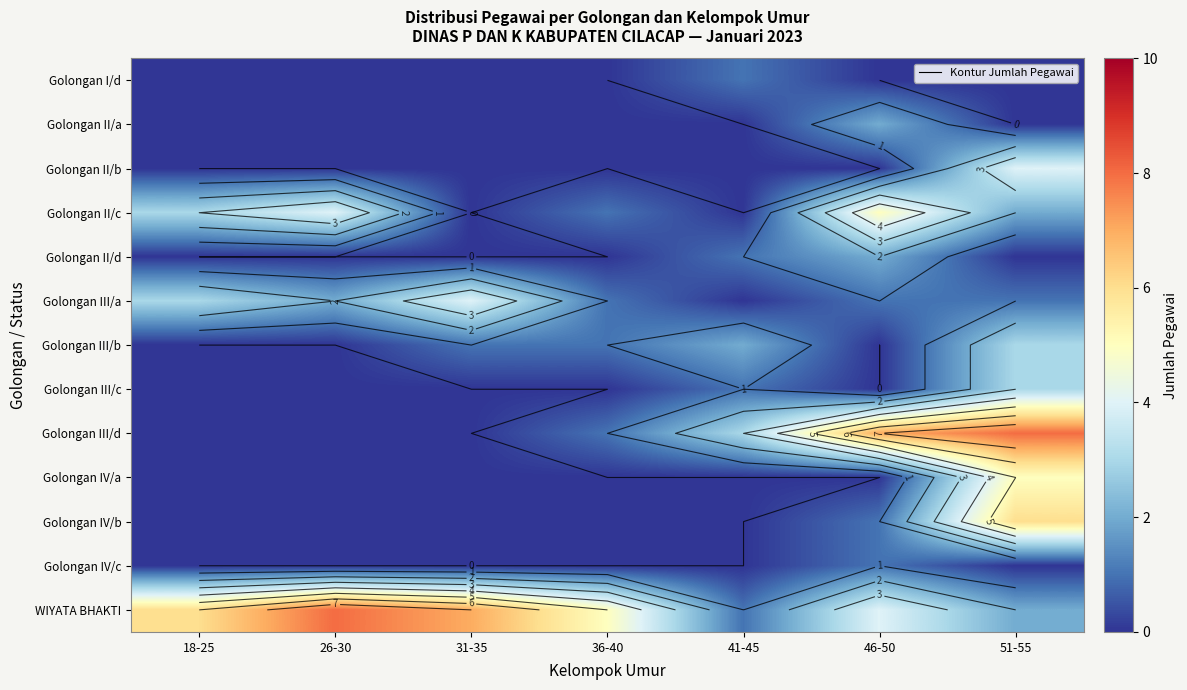

What is the total value across all series at 46-50?

23